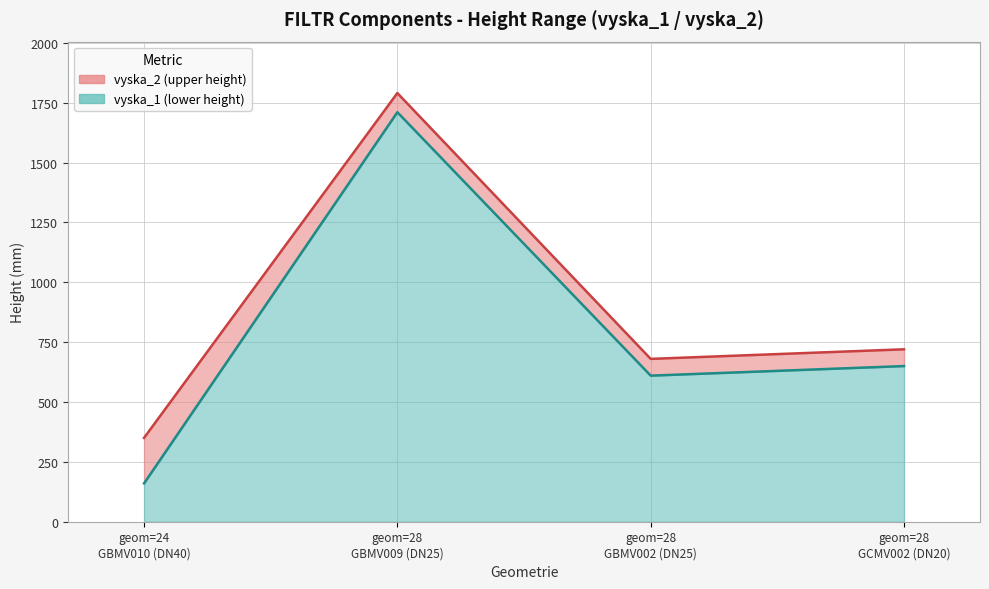

Where does the vyska_2 series first go above 720?

geom=28 GBMV009 (DN25)